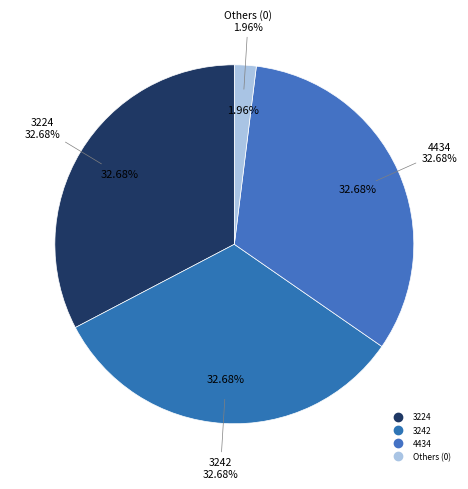

Is there a majority slice in this chart?

No